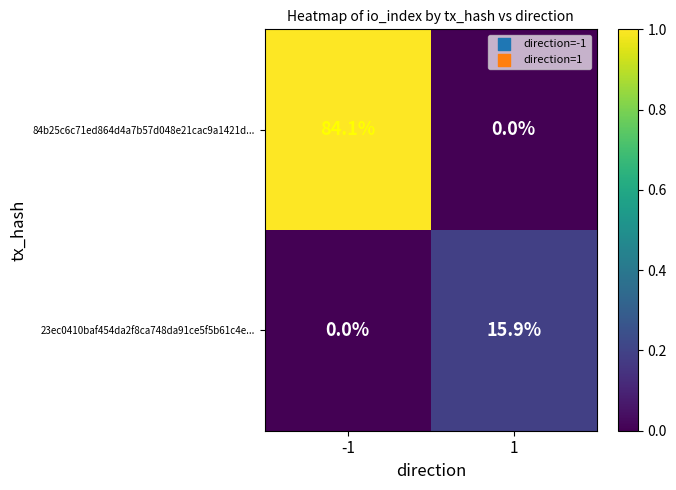

What is the difference between the 23ec0410baf454da2f8ca748da91ce5f5b61c4e... values at -1 and 1?

15.9